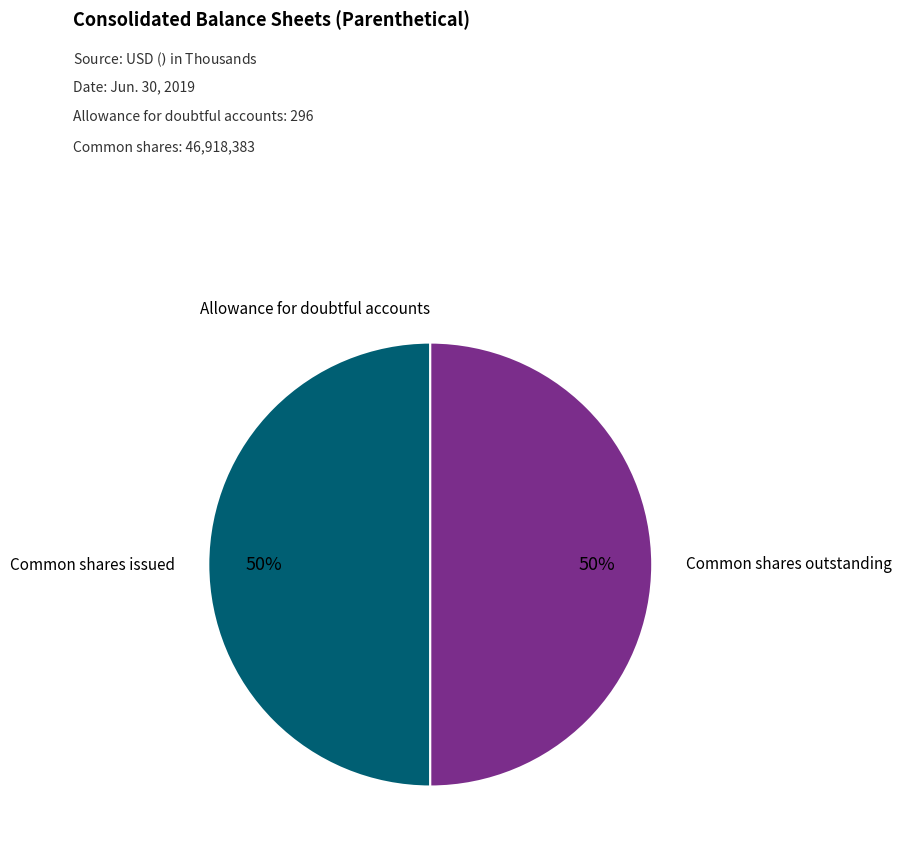

To the nearest percent, what is the average slice percentage?

33%